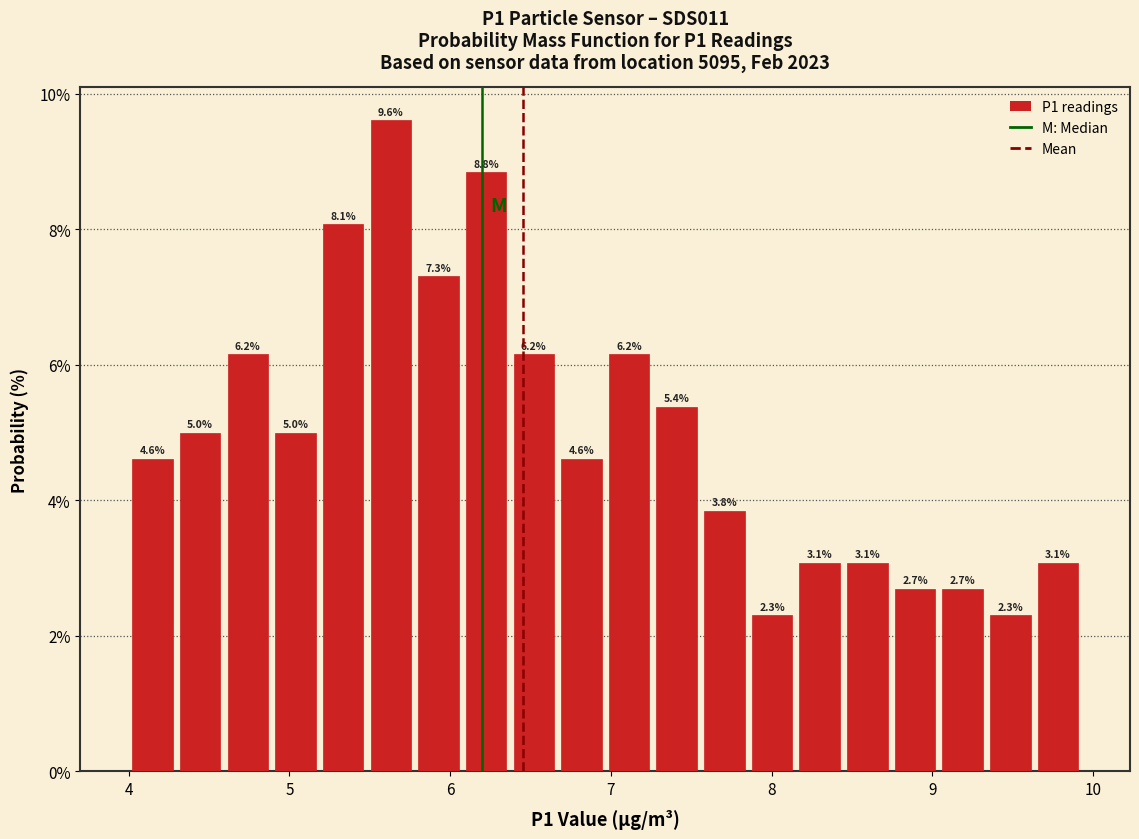

Around what value on the x-axis is the tallest bar? Give the approximate position of its centre, as read against the axis.

5.6